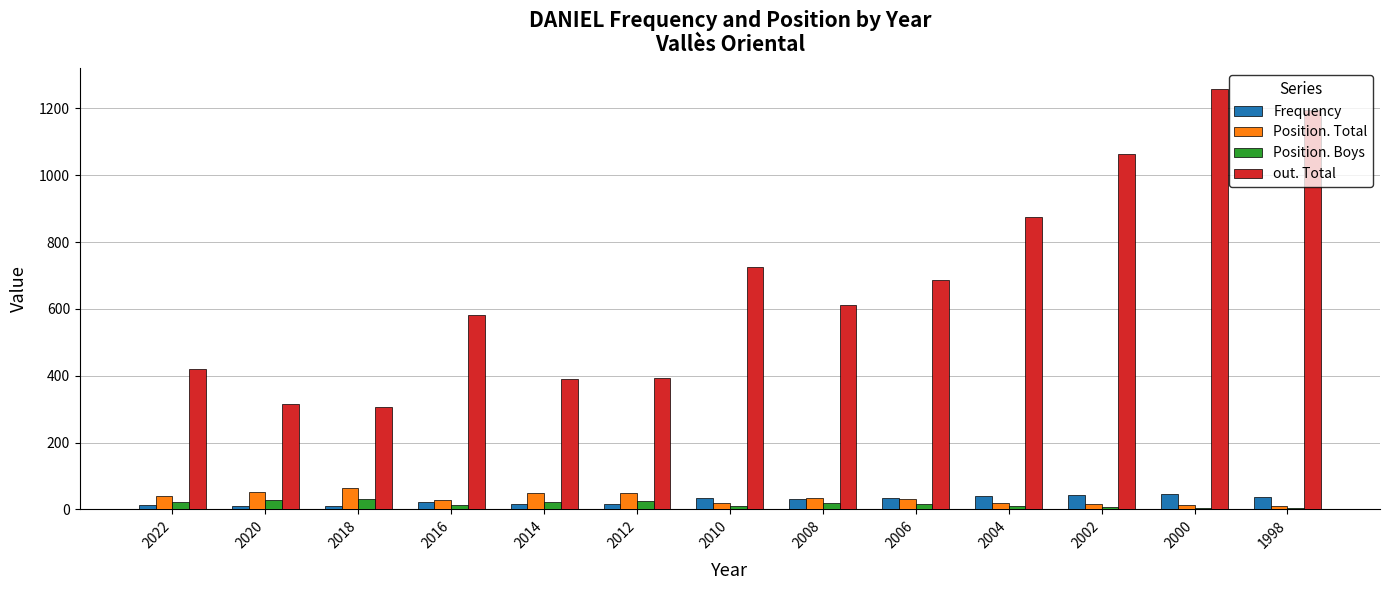

Is the value of out. Total at 2012 greater than the value of Frequency at 2016?

Yes